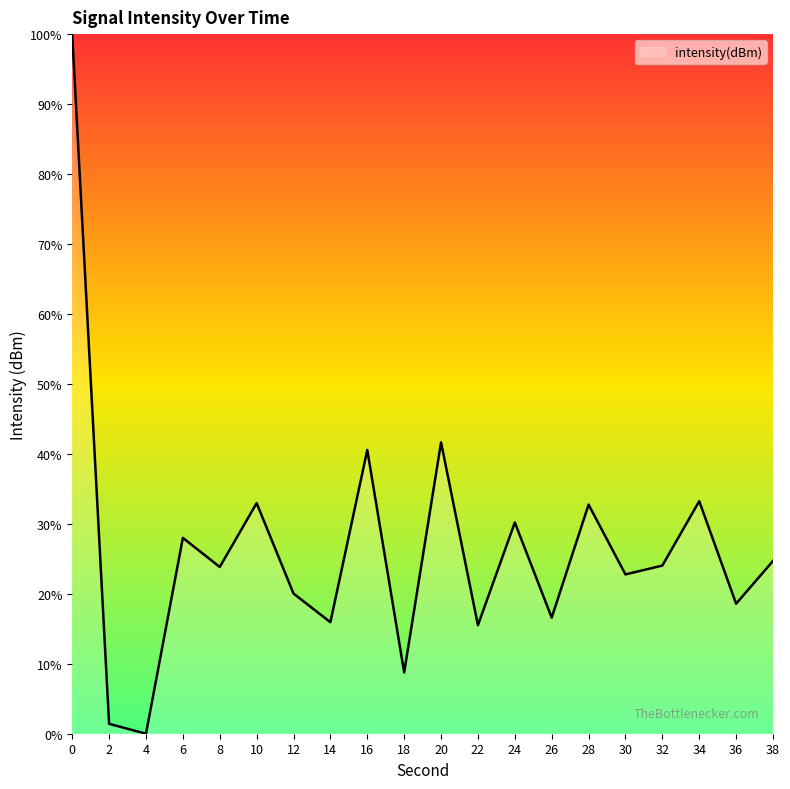

The value at 34 is 46.4. True or false?

False